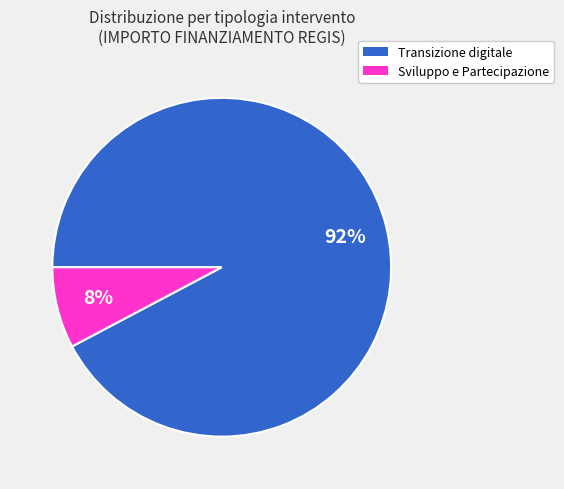

To the nearest percent, what is the average slice percentage?

50%